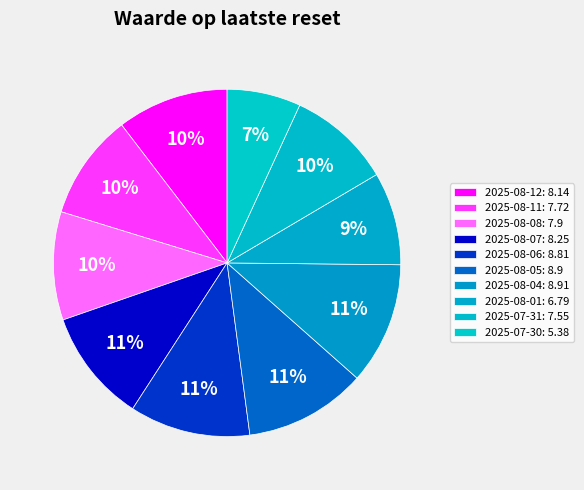

Count the number of slices in the pie.

10